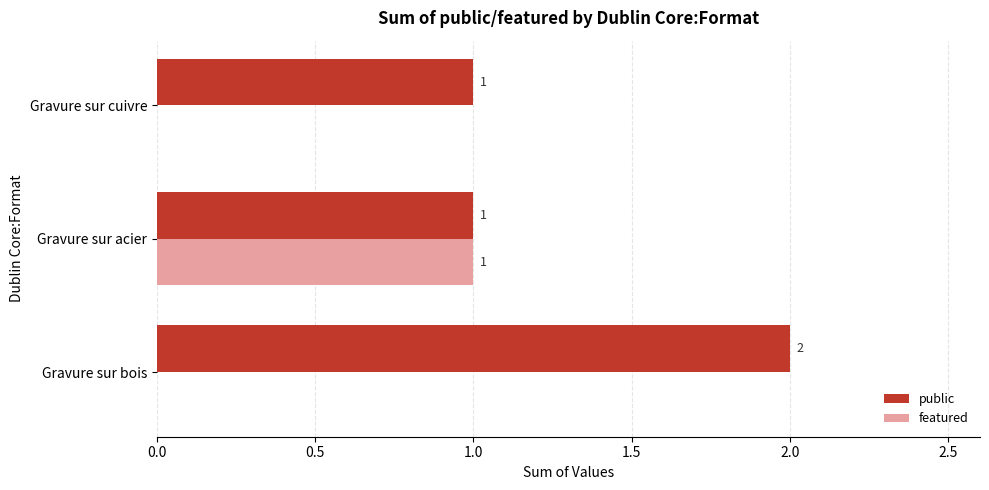

How many data points in featured are above 0?

1